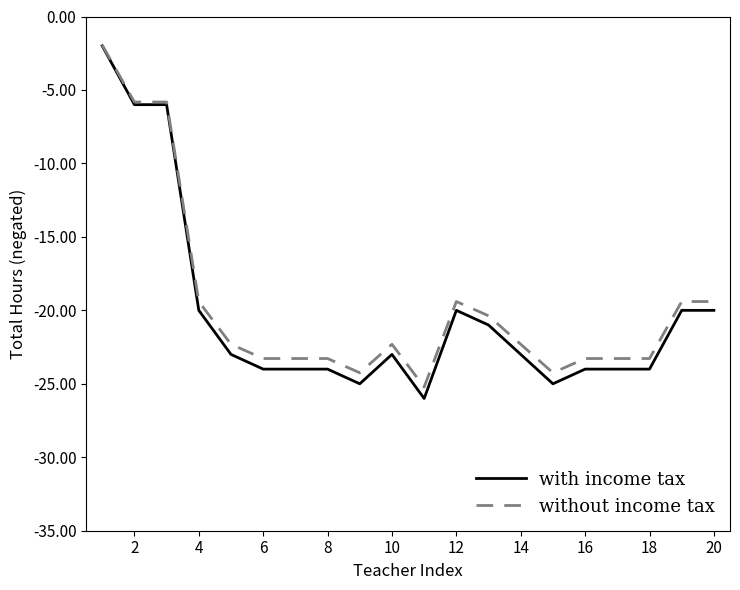

Which series has the widest spread of values?

with income tax